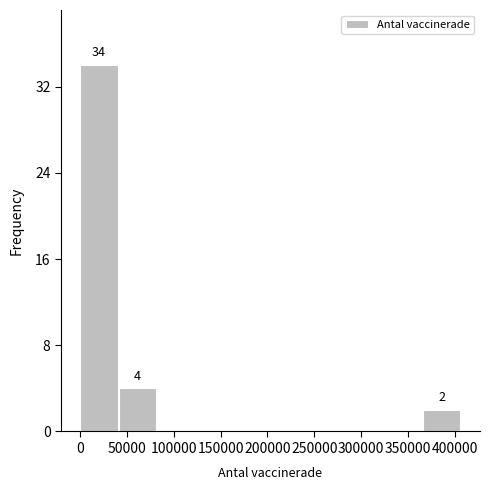

Over which range of the x-axis is the bar tallest?

0 to 40000